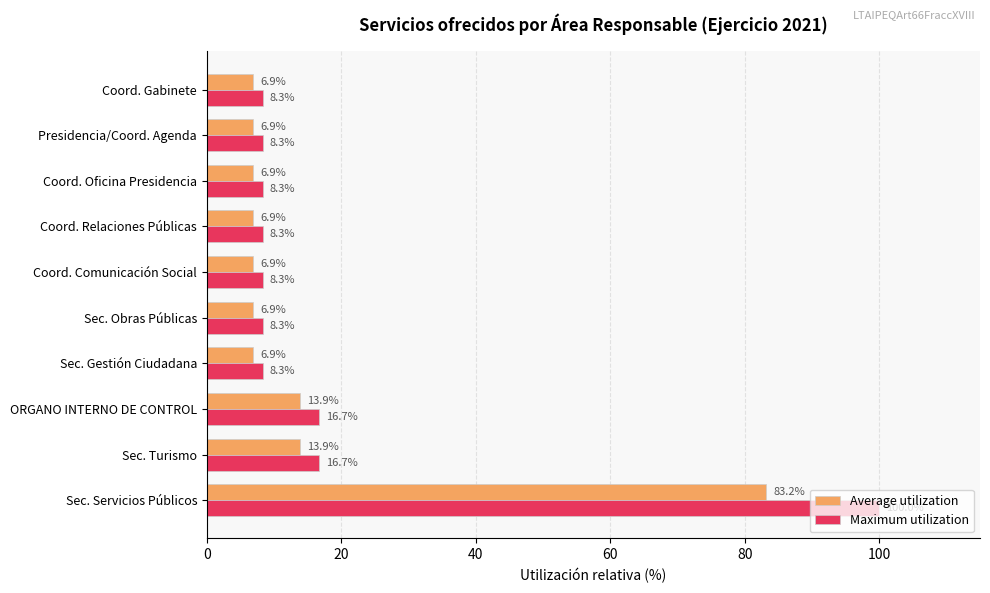

True or false: Maximum utilization has a value of 8.3 at Coord. Gabinete.

True